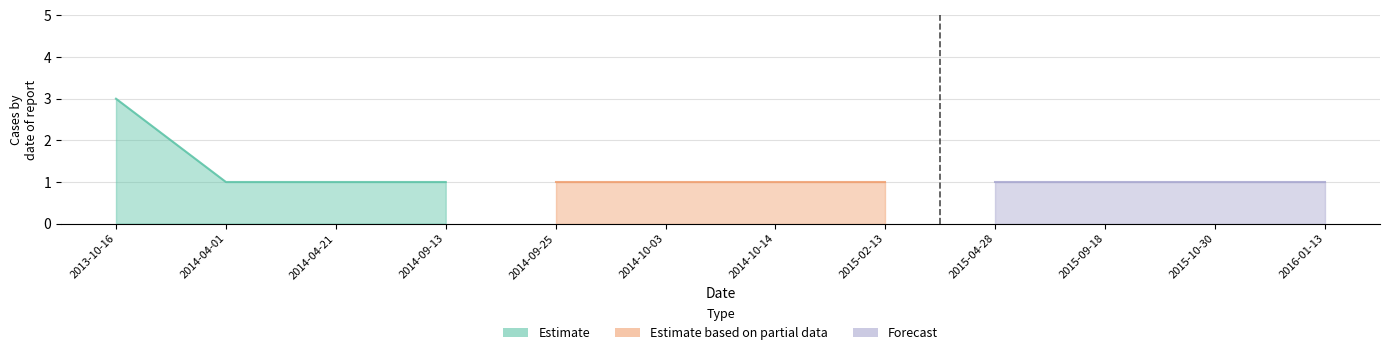

Between 2013-10-16 and 2015-09-18, which is larger?

2013-10-16